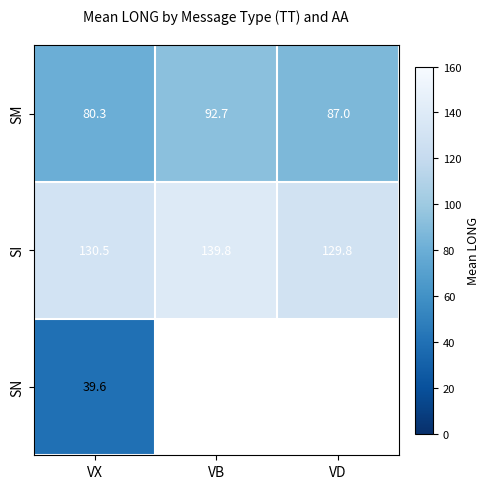

Is the value of SM at VB greater than the value of SN at VX?

Yes